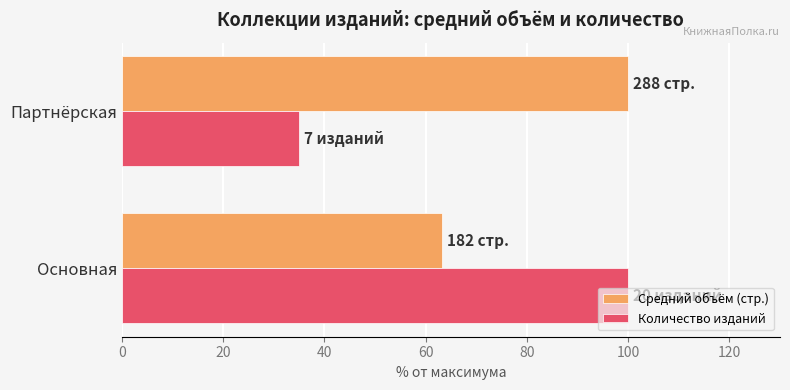

At Основная, list the series in order from largest to smallest.

Количество изданий, Средний объём (стр.)